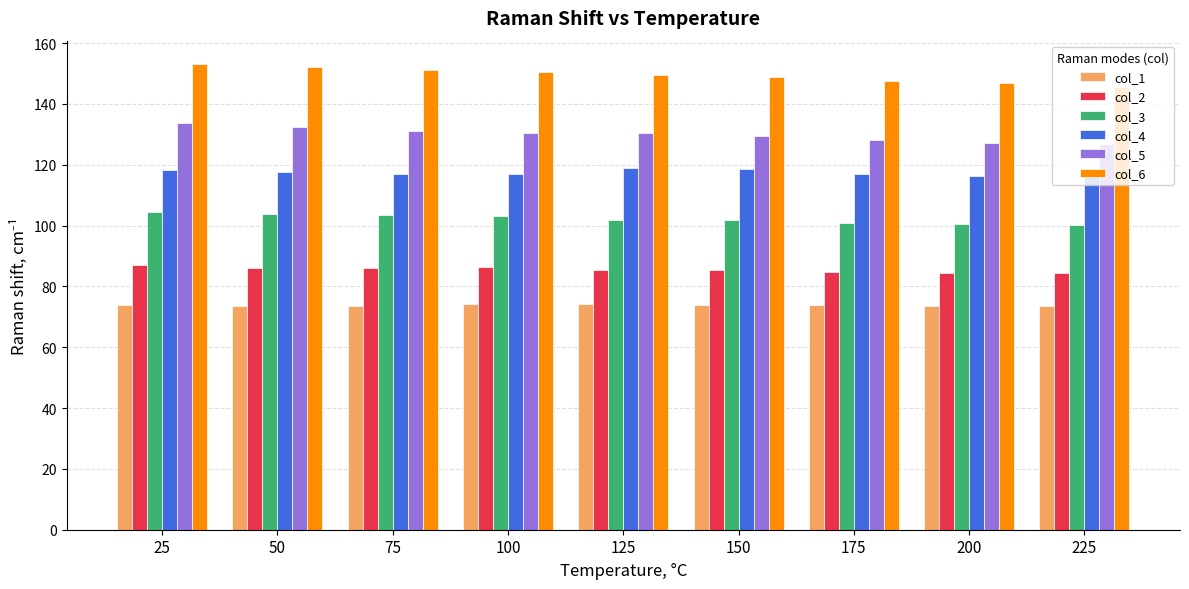

What are all the series names shown in the legend?

col_1, col_2, col_3, col_4, col_5, col_6